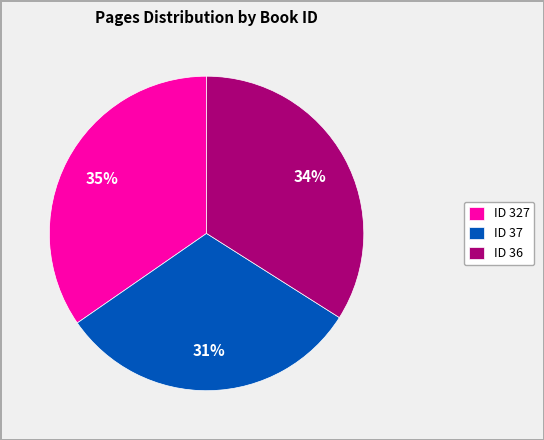

Is it true that ID 36 is 34% of the pie?

True